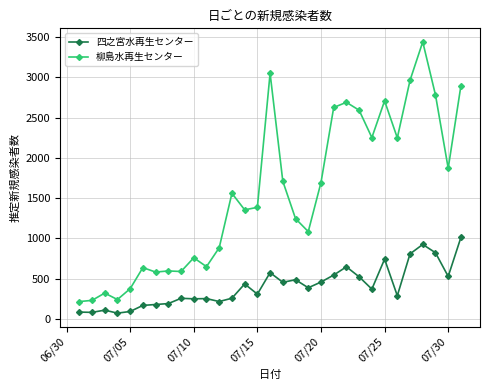

List the series in order of their peak value, lowest first.

四之宮水再生センター, 柳島水再生センター